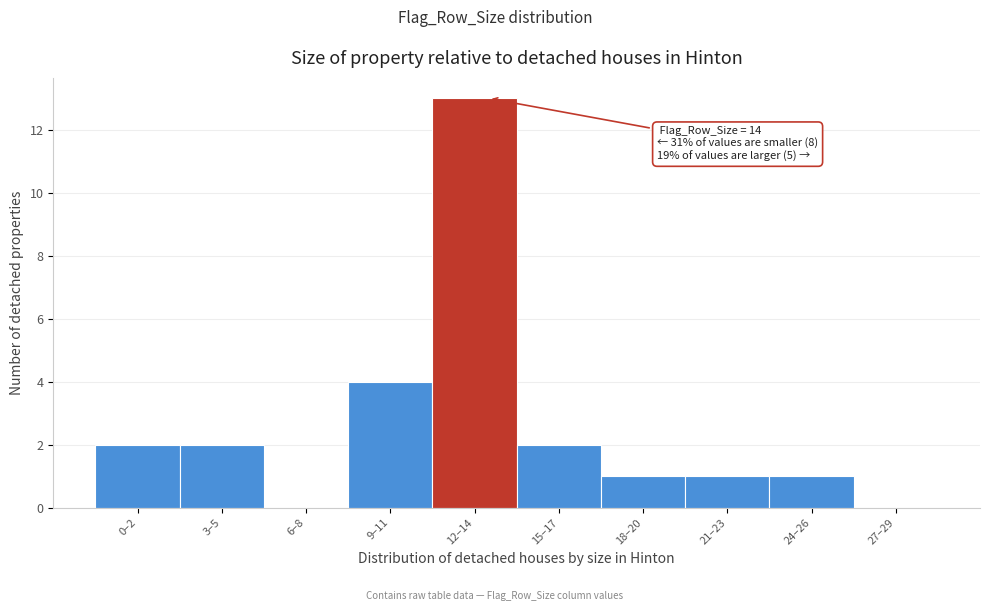

Reading left to right, transcribe all the data shown in this chart.

0–2=2	3–5=2	6–8=0	9–11=4	12–14=13	15–17=2	18–20=1	21–23=1	24–26=1	27–29=0